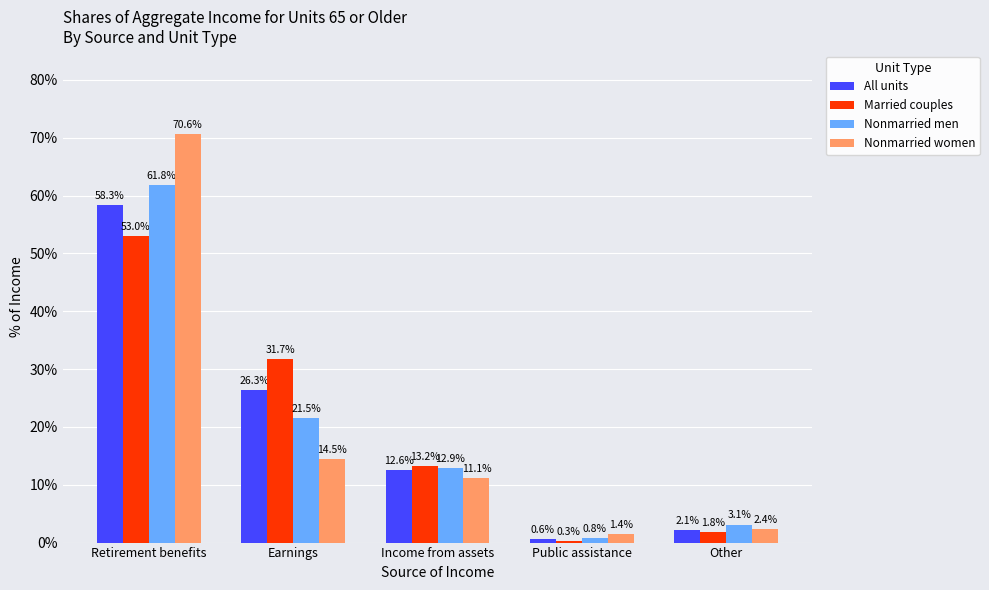

At how many categories does at least one series exceed 45?

1